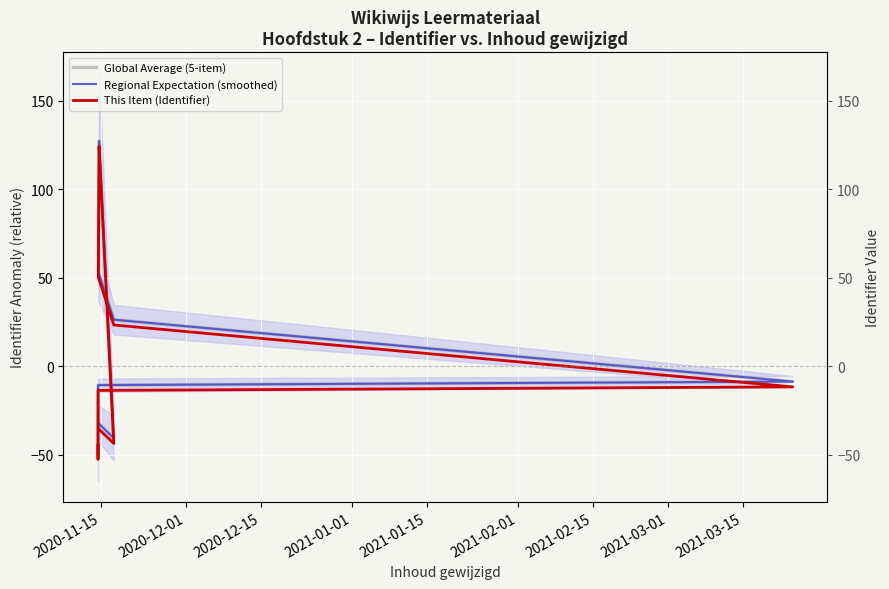

How many interior local peaks does the This Item (Identifier) series have?

1